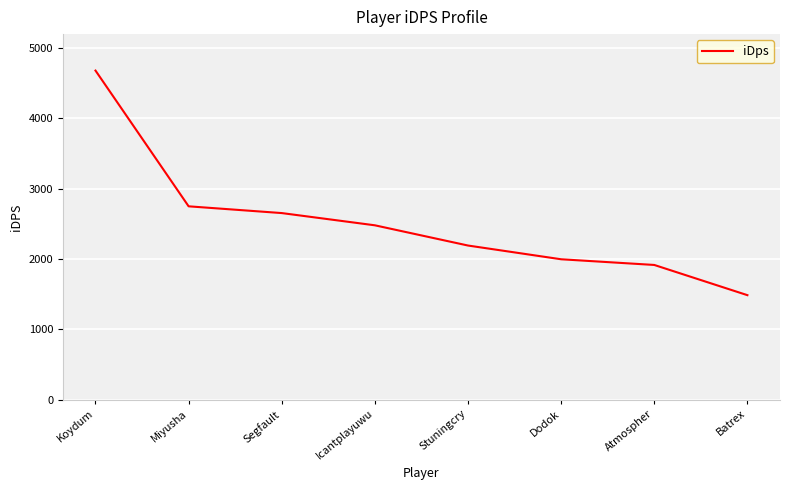

Is it true that the value at Miyusha is 2749.4?

True